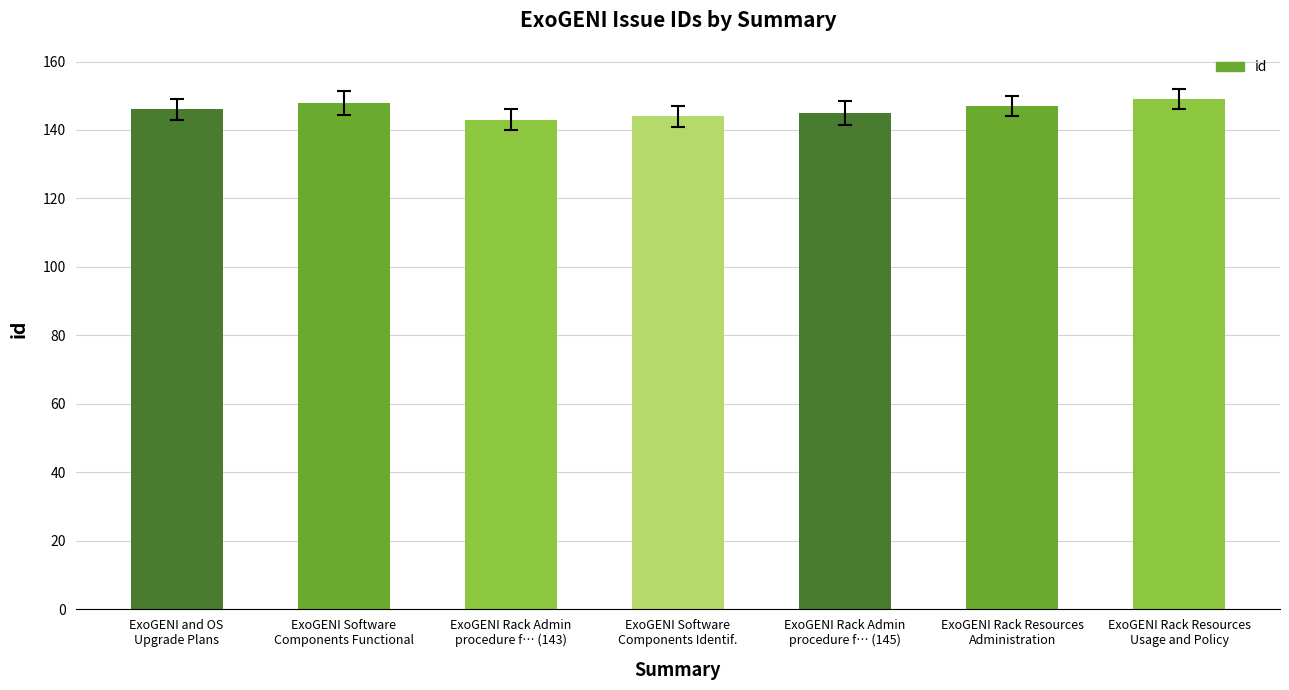

What is the change in value from ExoGENI Rack Admin
procedure f… (143) to ExoGENI Rack Admin
procedure f… (145)?

+2